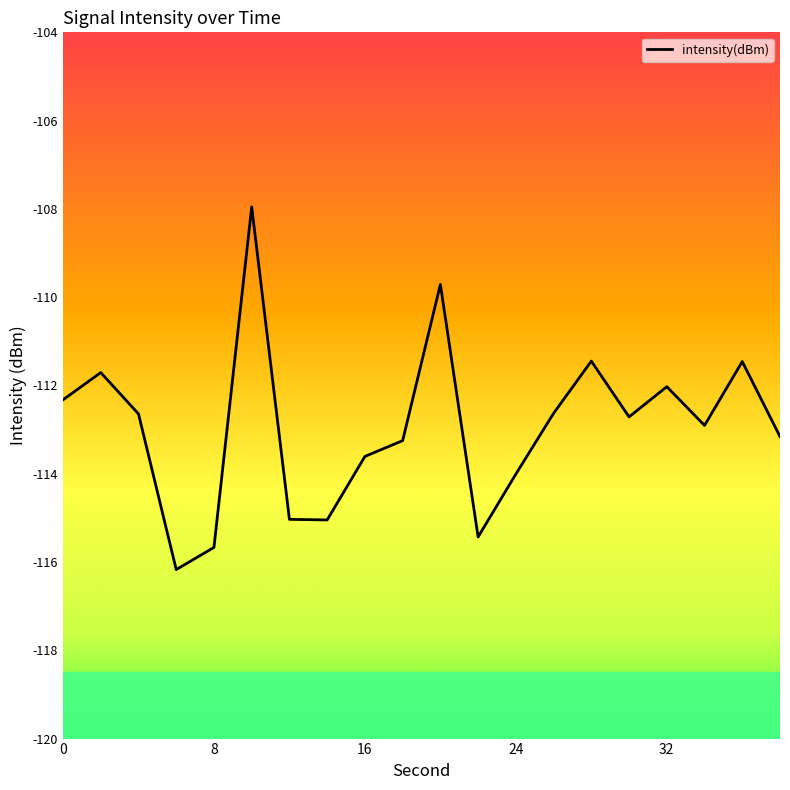

Is this an area chart (filled region under the line)?

No